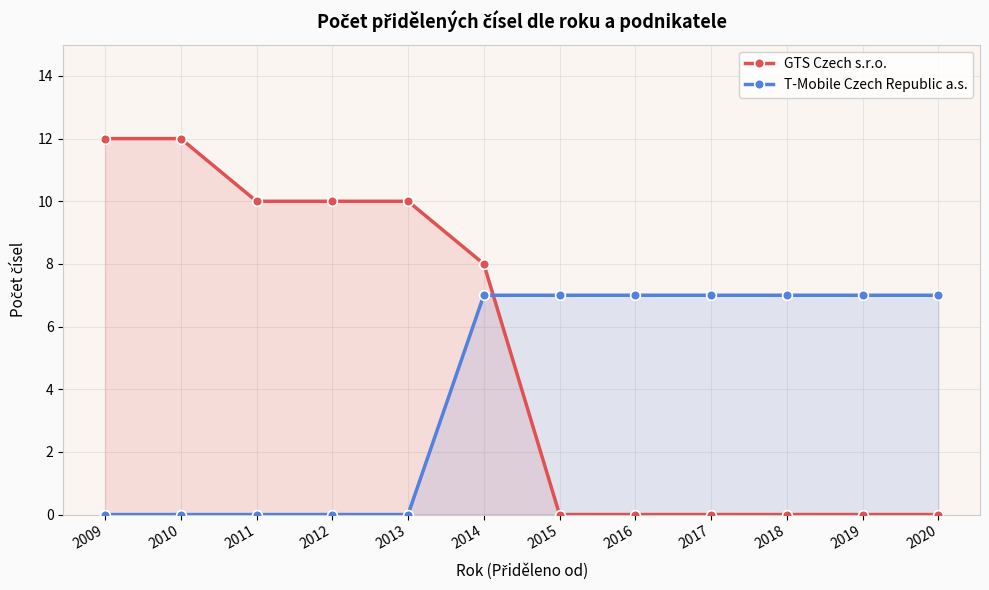

Is it true that GTS Czech s.r.o. equals -5 at 2019?

False